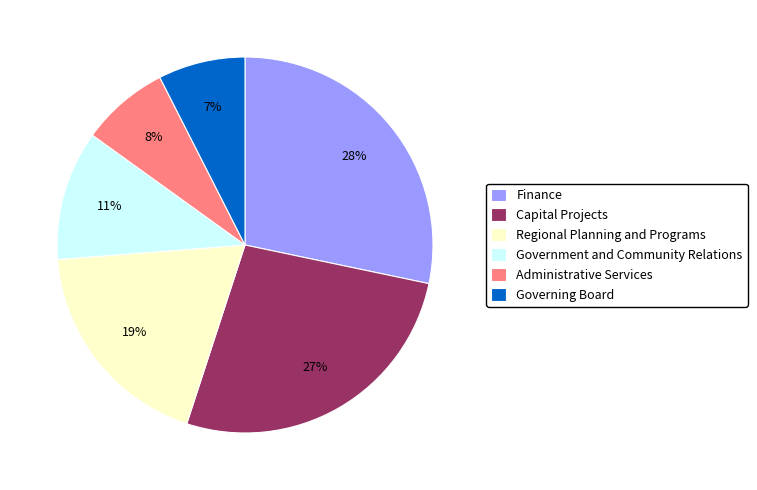

Is there any slice that represents more than half of the pie?

No